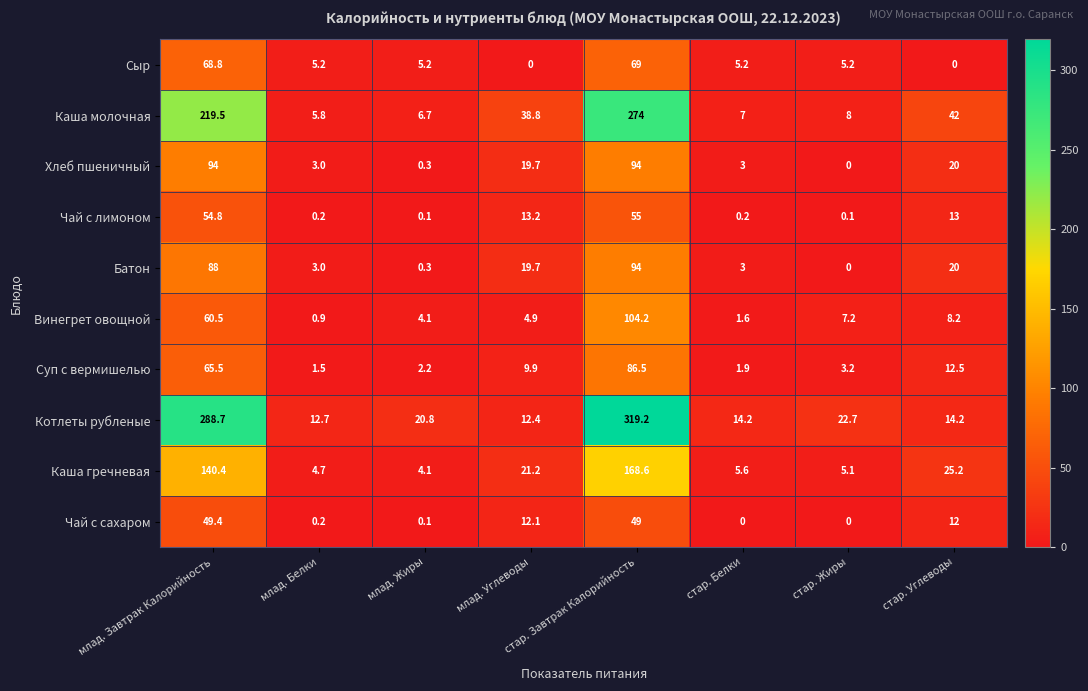

At which category is the sum across all series the highest?

стар. Завтрак Калорийность